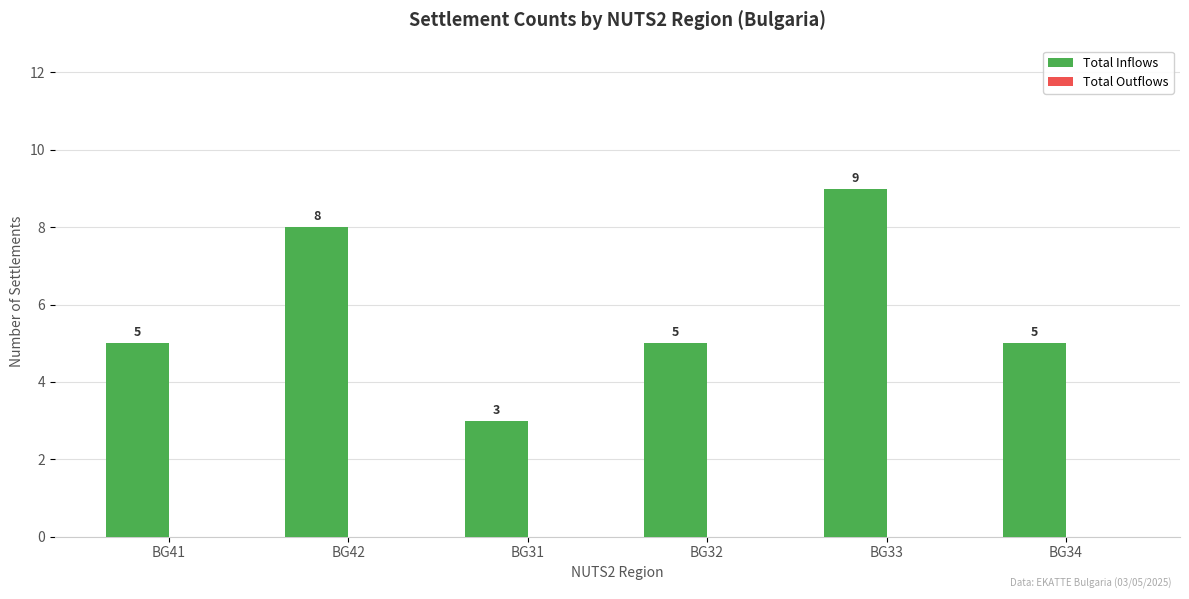

What value does the data have at BG34?

5